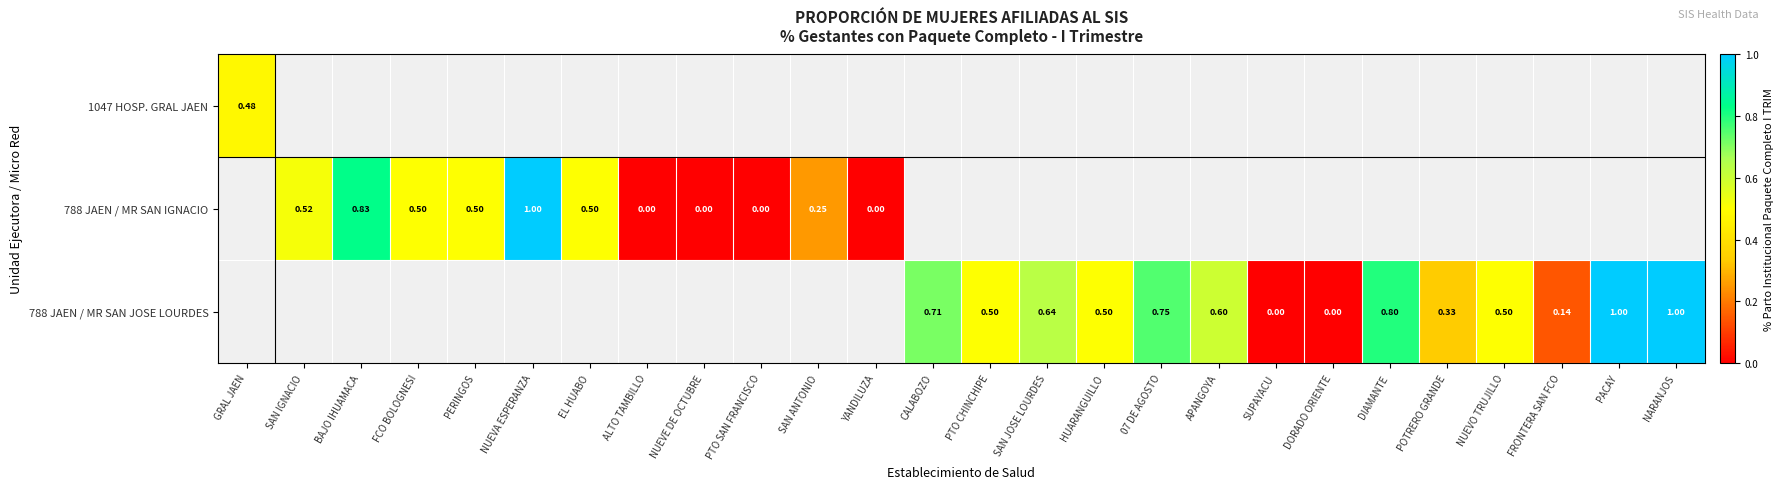

Is the value of 788 JAEN / MR SAN IGNACIO at PERINGOS greater than the value of 1047 HOSP. GRAL JAEN at GRAL JAEN?

Yes